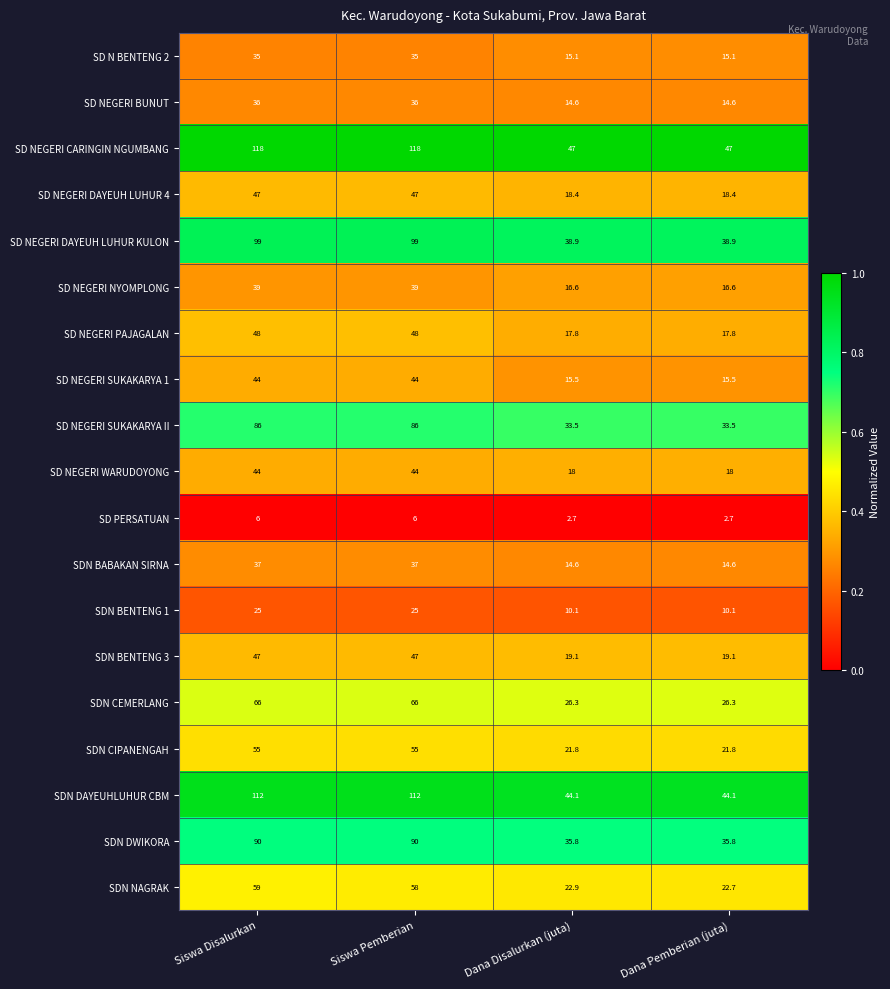

Read the SDN BABAKAN SIRNA value at Siswa Disalurkan.

37.0